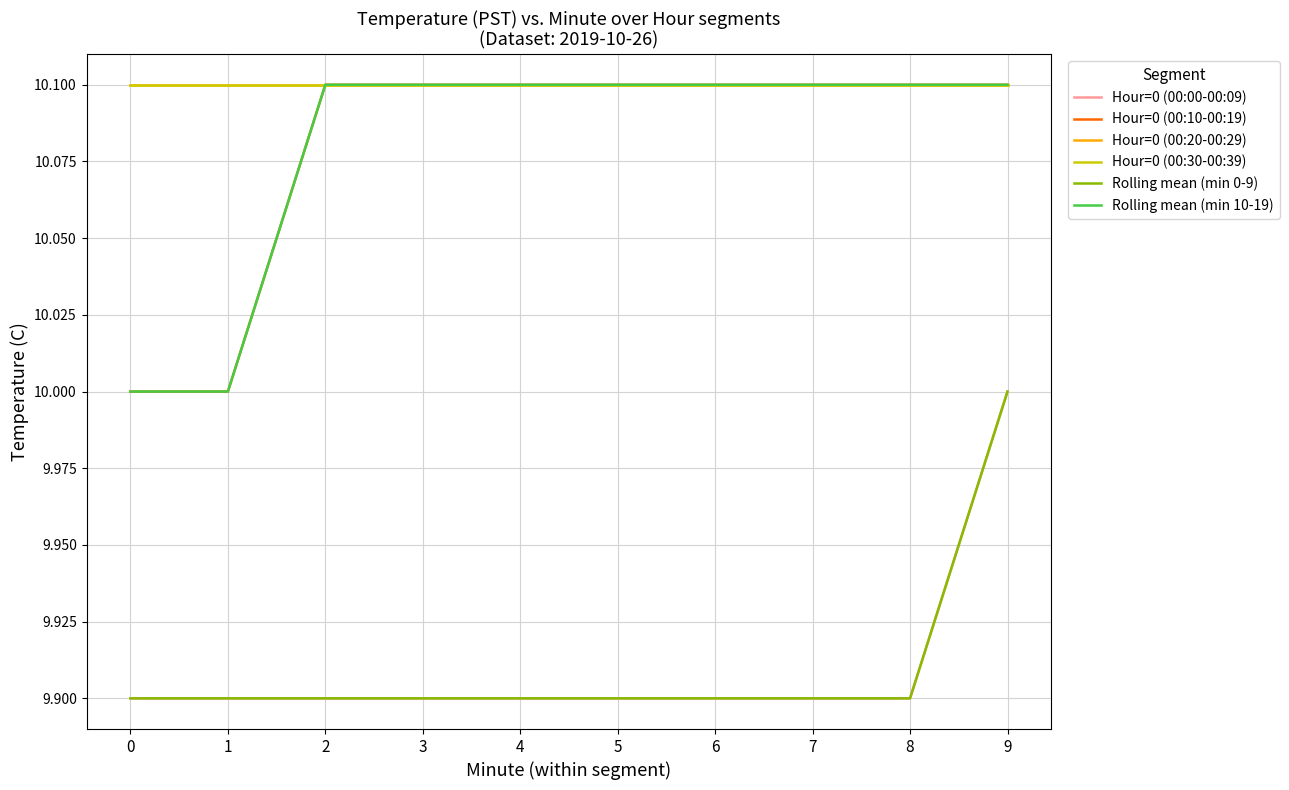

Is the value of Hour=0 (00:20-00:29) at 6 greater than the value of Hour=0 (00:00-00:09) at 1?

Yes